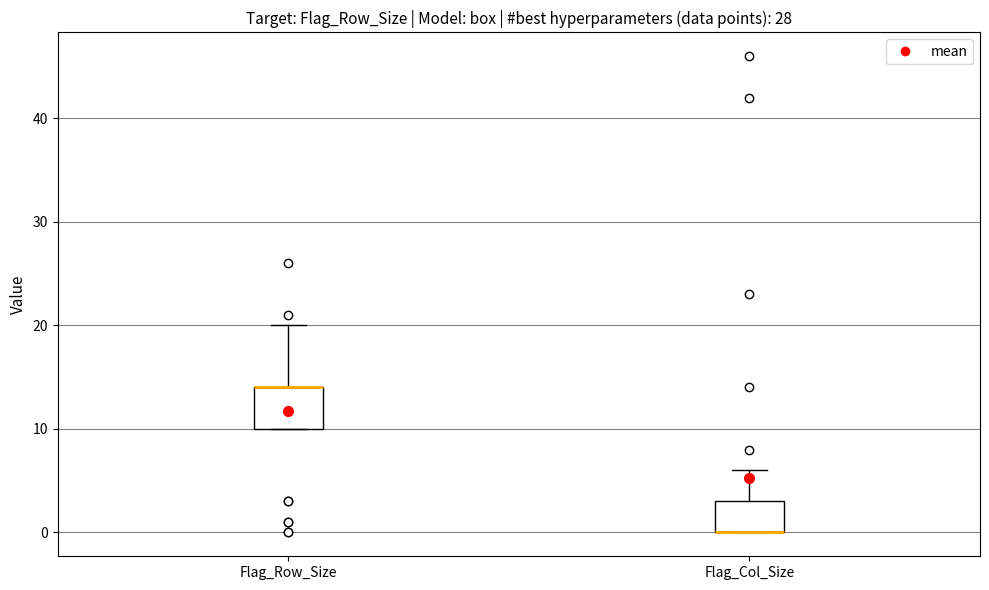

Reading left to right, transcribe this box plot: for each box, give where its median line is, the range the box spans, and where its two whiskers end, as read against the y-axis. The values are not printed on the chart, so give them approximately, as read against the axis.

Flag_Row_Size: median 14 (drawn on the box's upper edge), box 10 to 14, whiskers 10 to 20
Flag_Col_Size: median 0 (drawn on the box's lower edge), box 0 to 3, whiskers 0 to 6